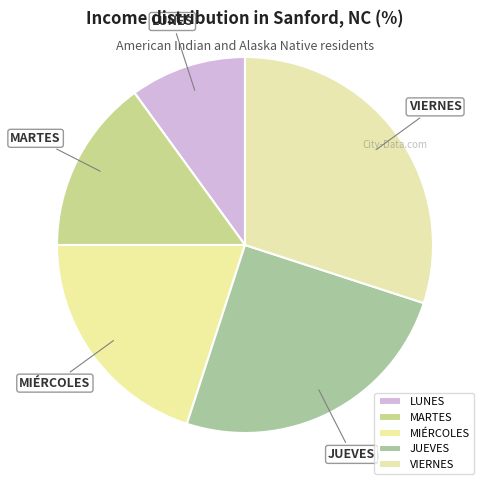

Count the number of slices in the pie.

5